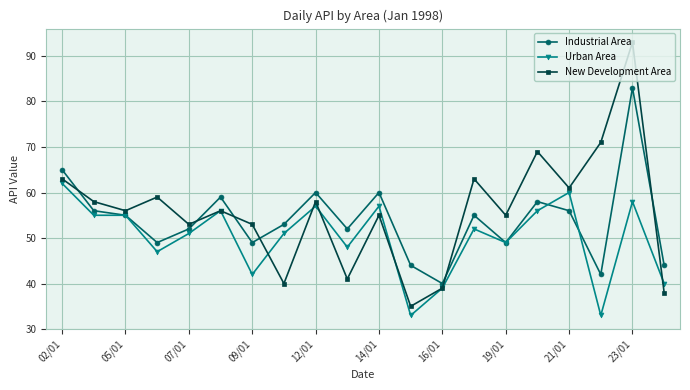

What is the difference between the second highest and second lowest values in the Urban Area series?

27